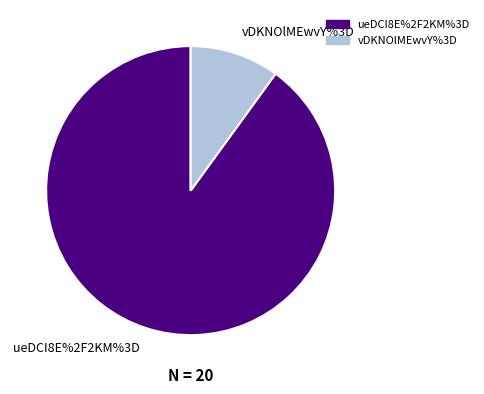

Count the number of slices in the pie.

2